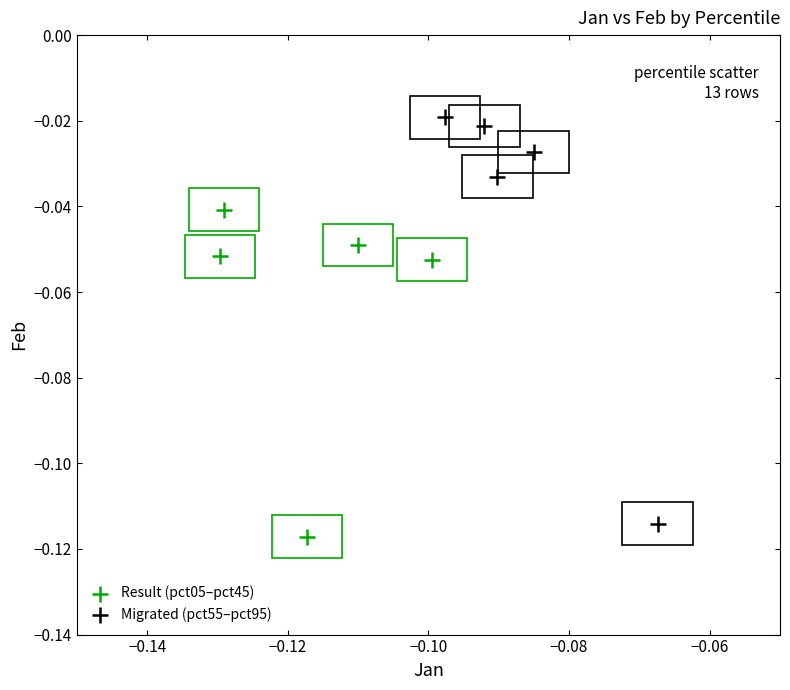

Which series contains the lowest Y value?

Result (pct05–pct45)